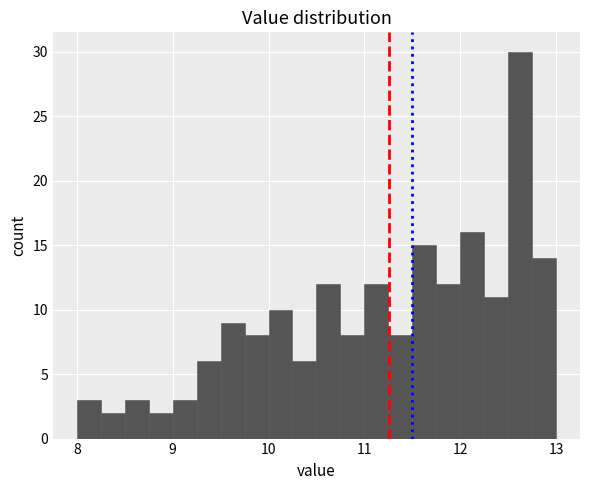

Read against the x-axis, roughly where is the centre of the tallest bar?

12.6